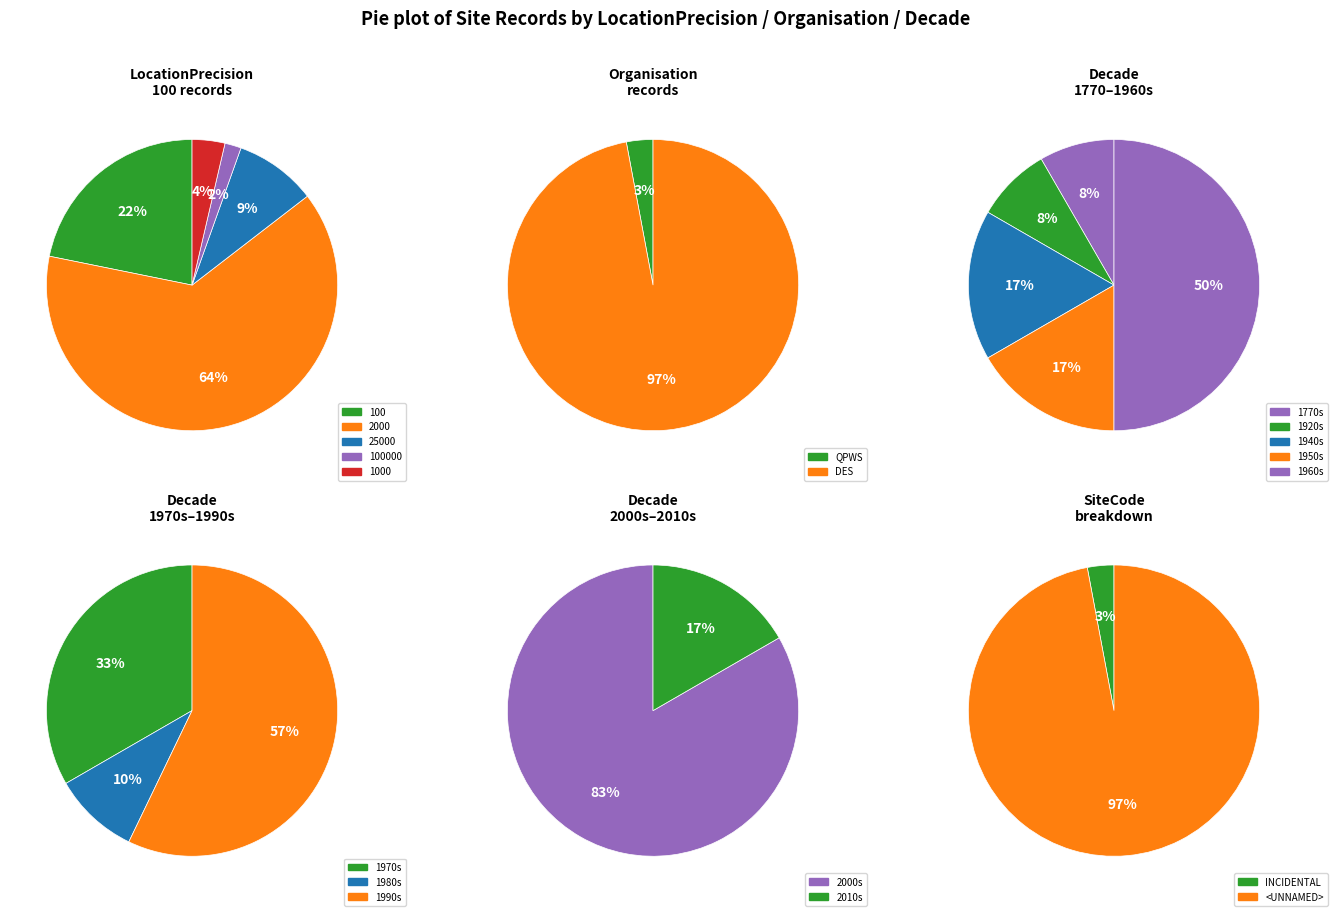

How many segments does this pie chart have?

2